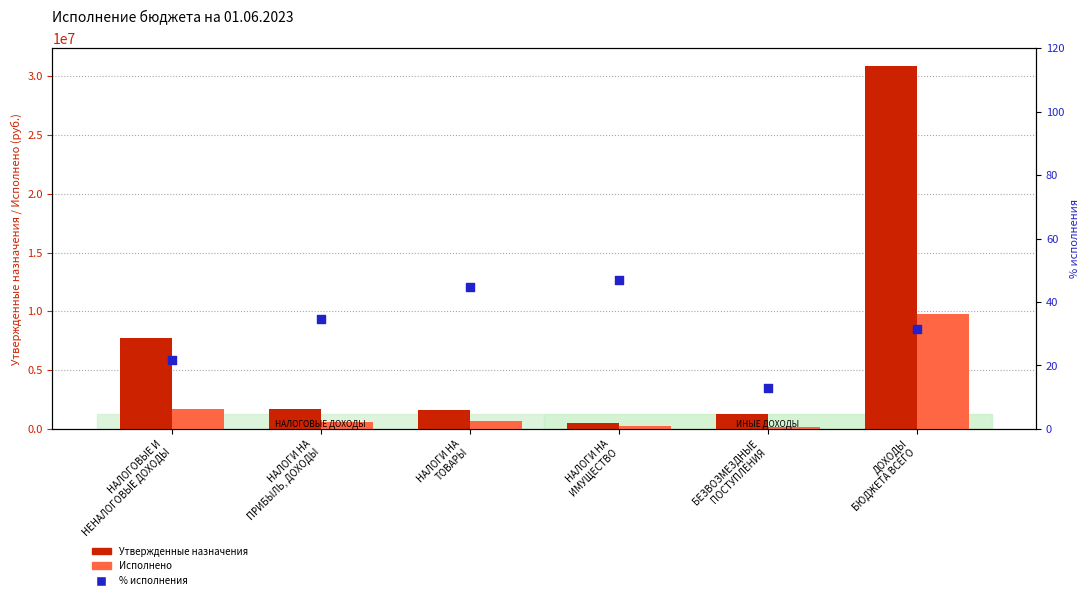

At how many categories does at least one series exceed 12272876?

1